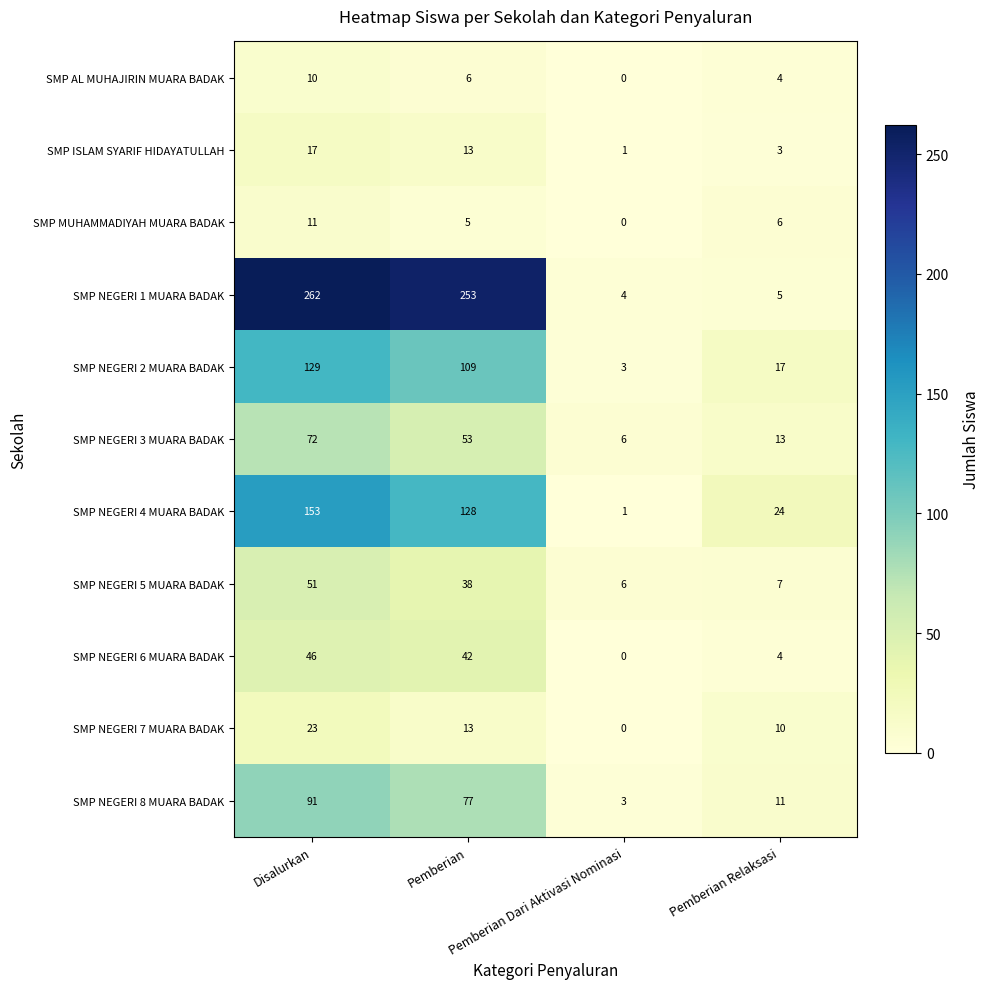

Which series has the widest spread of values?

SMP NEGERI 1 MUARA BADAK